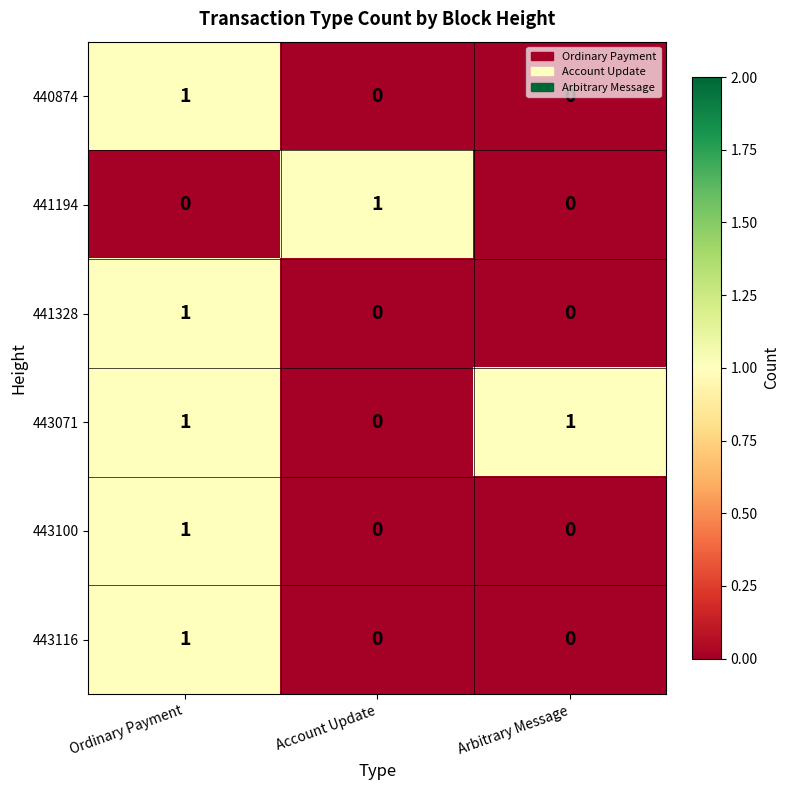

Which series has the largest total across all categories?

443071